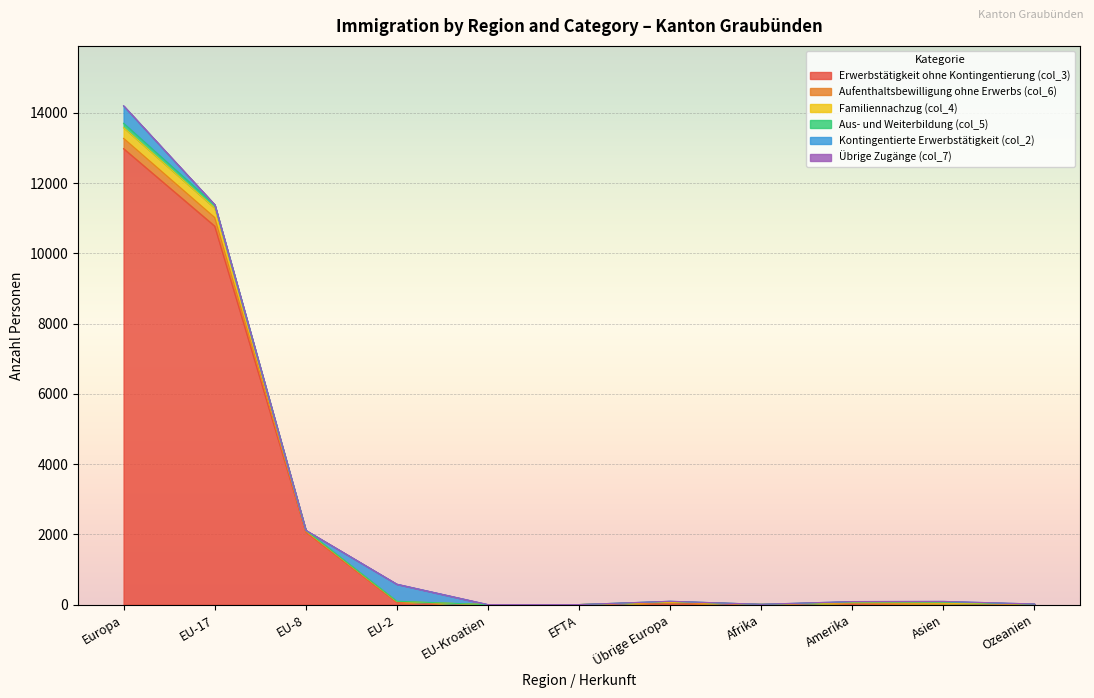

What is the average value of the Erwerbstätigkeit ohne Kontingentierung (col_3) series?

2369